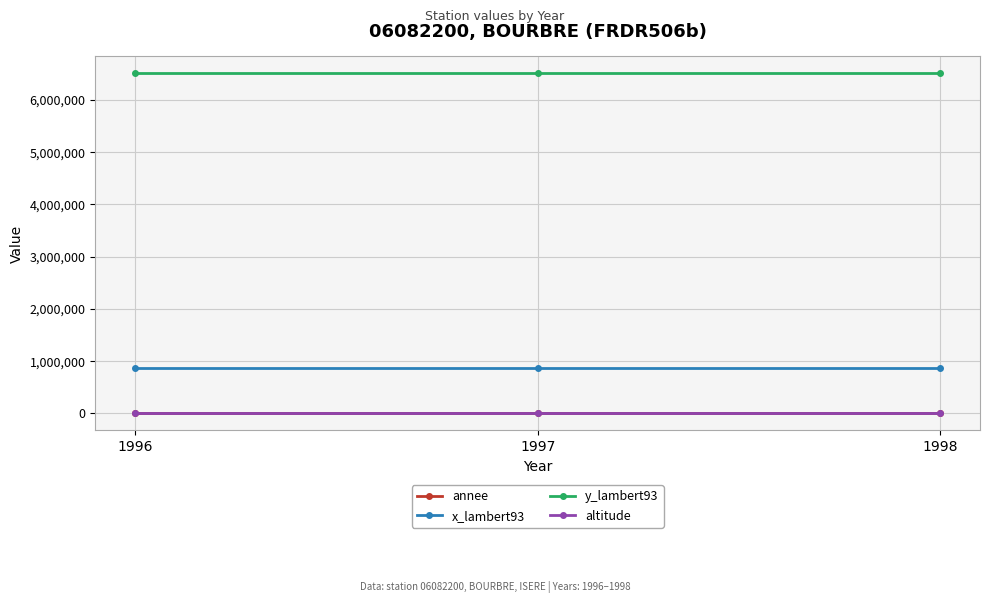

Which series has the largest total across all categories?

y_lambert93